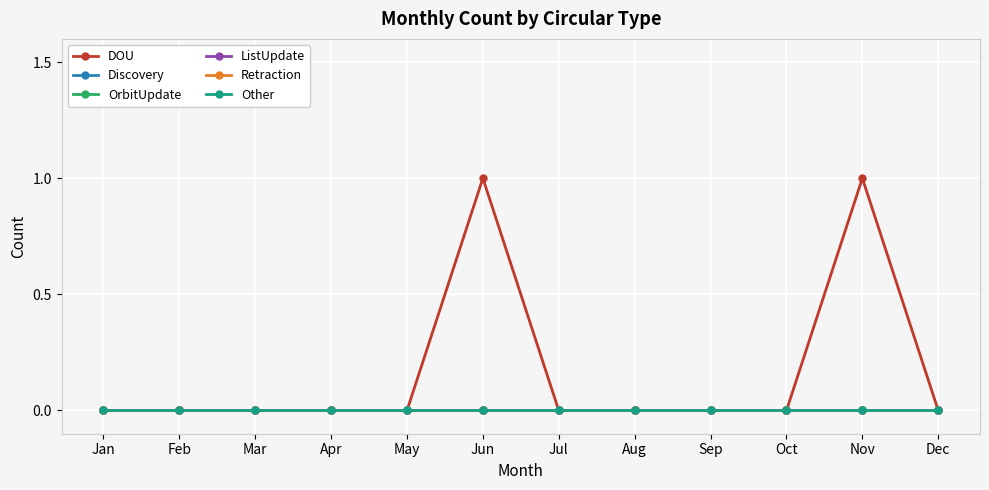

Does the chart have visible grid lines?

Yes